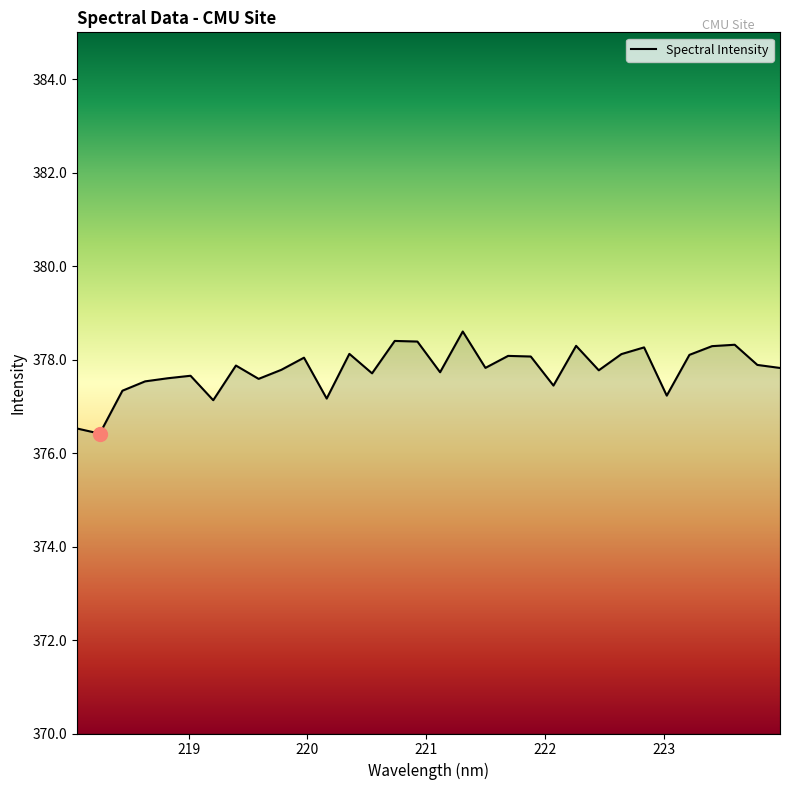

At which label does the data first exceed 377?

218.442